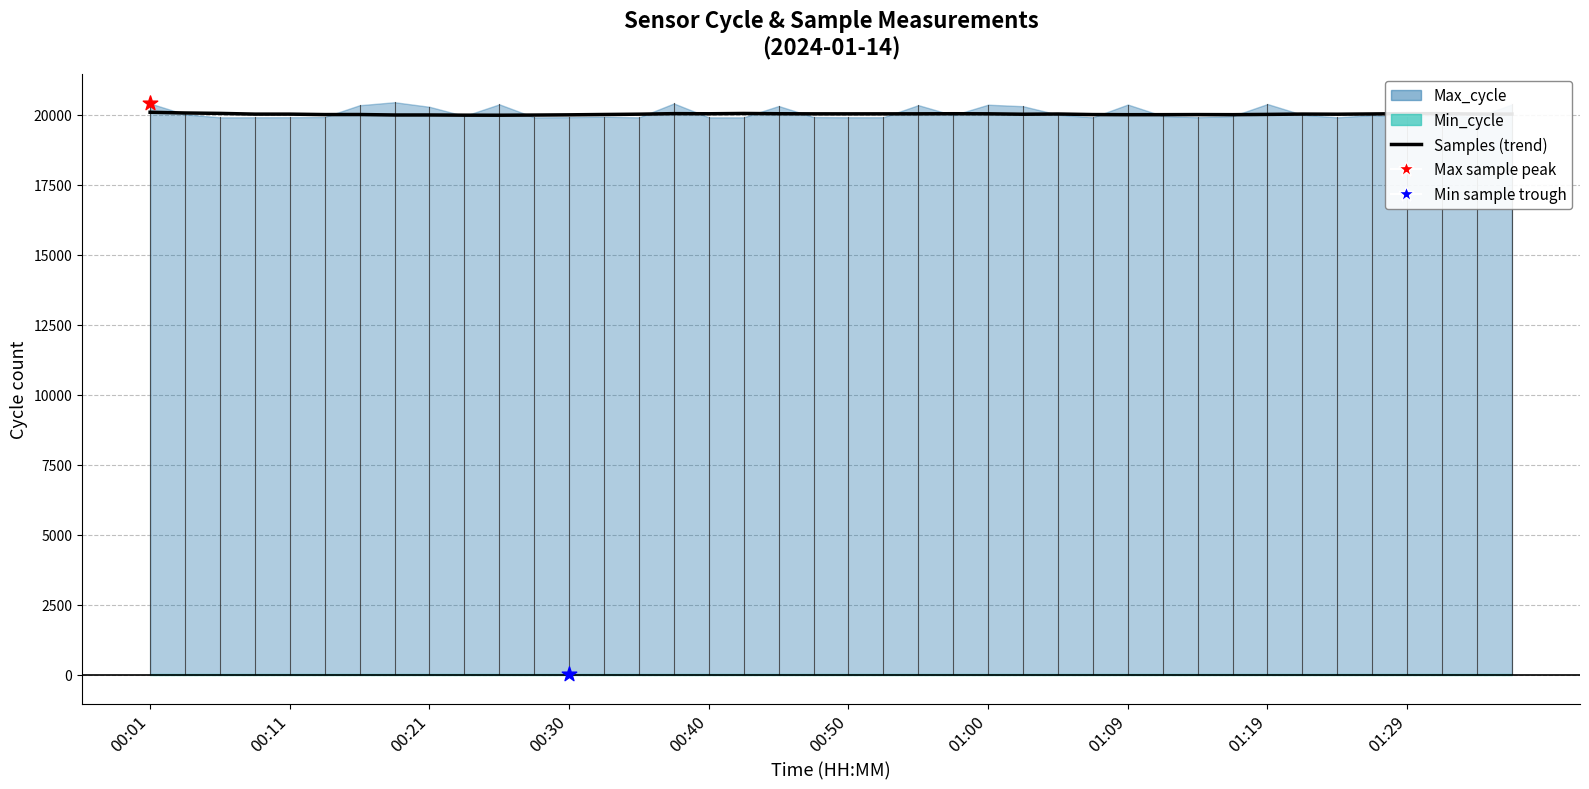

Approximately how many times larger is the value at 15 compared to 00:21?

1.0